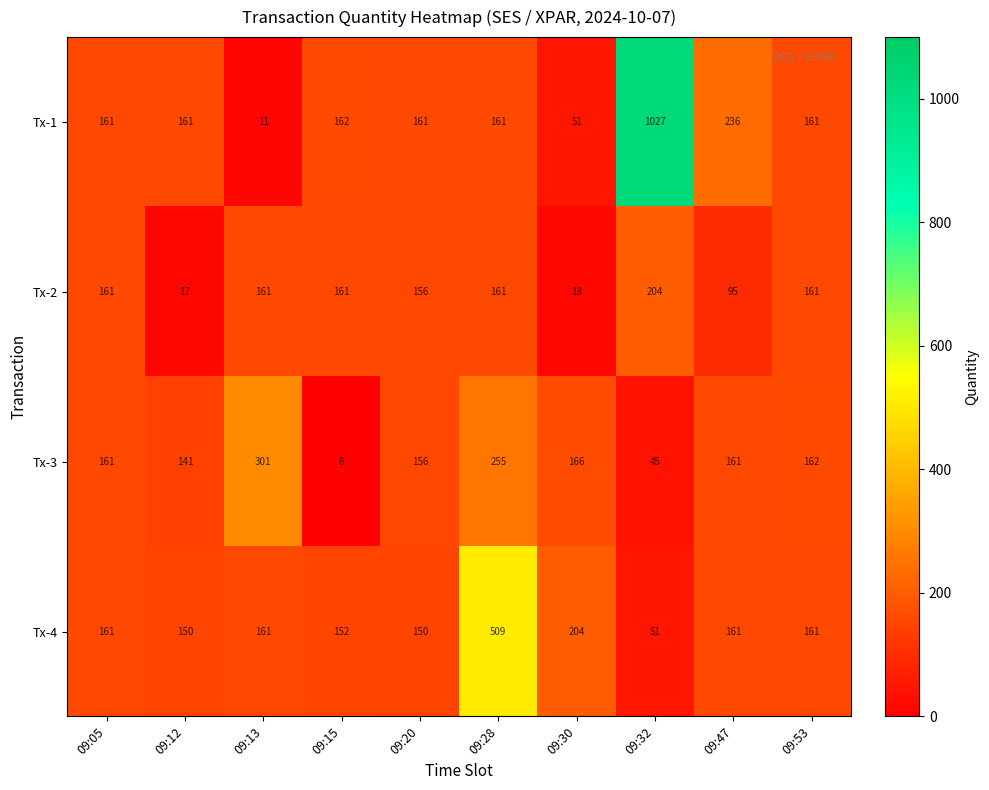

Rank the series by their maximum value, from highest to lowest.

Tx-1, Tx-4, Tx-3, Tx-2